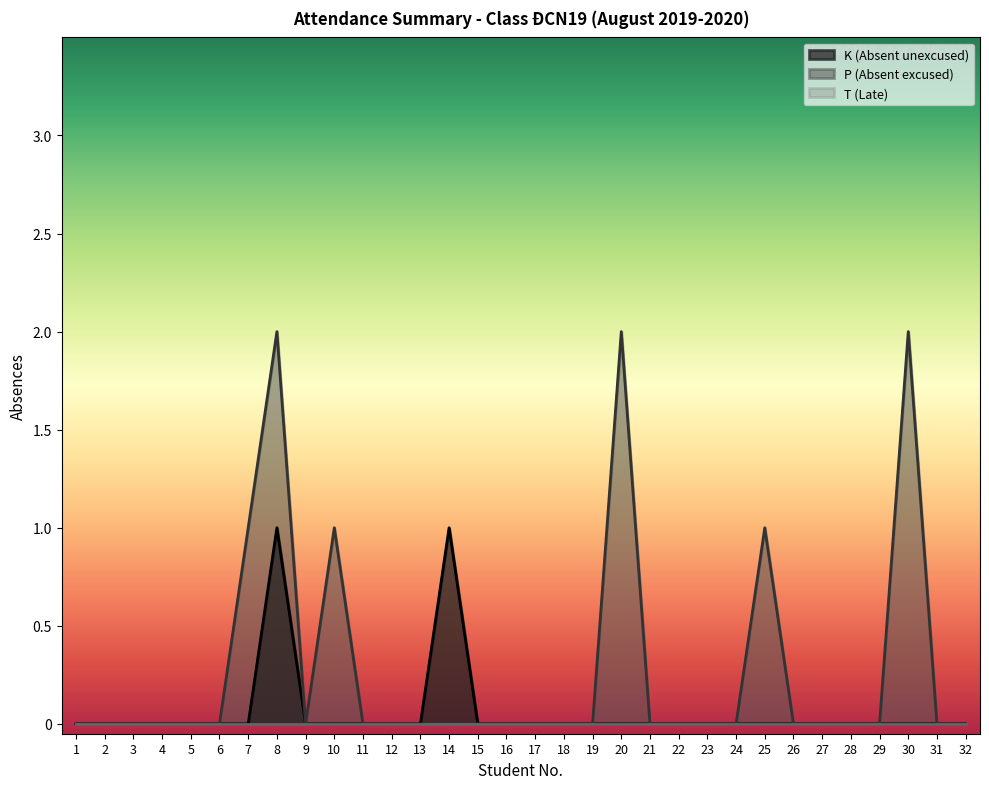

Reading left to right, transcribe all the data shown in this chart.

K: 0	0	0	0	0	0	0	1	0	0	0	0	0	1	0	0	0	0	0	0	0	0	0	0	0	0	0	0	0	0	0	0
P: 0	0	0	0	0	0	1	2	0	1	0	0	0	0	0	0	0	0	0	2	0	0	0	0	1	0	0	0	0	2	0	0